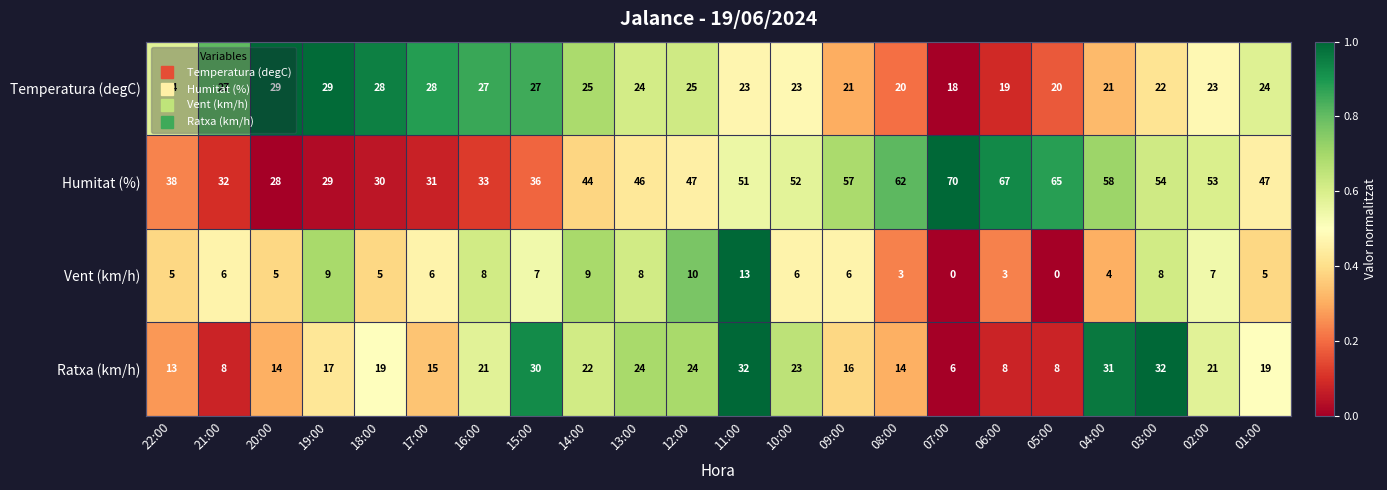

Which series has the largest total across all categories?

Humitat (%)